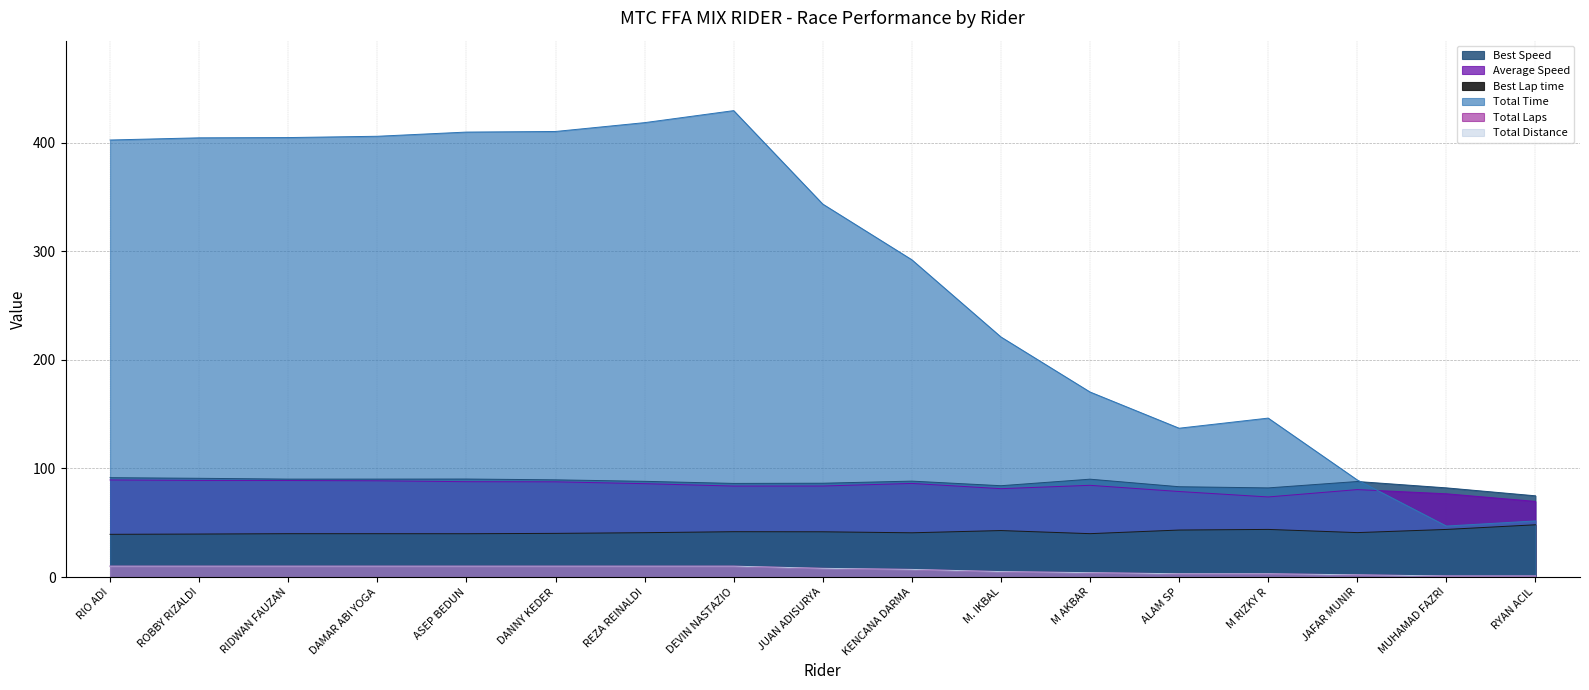

Rank the categories by Total Distance value from highest to lowest.

RIO ADI, ROBBY RIZALDI, RIDWAN FAUZAN, DAMAR ABI YOGA, ASEP BEDUN, DANNY KEDER, REZA REINALDI, DEVIN NASTAZIO, JUAN ADISURYA, KENCANA DARMA, M. IKBAL, M AKBAR, ALAM SP, M RIZKY R, JAFAR MUNIR, MUHAMAD FAZRI, RYAN ACIL